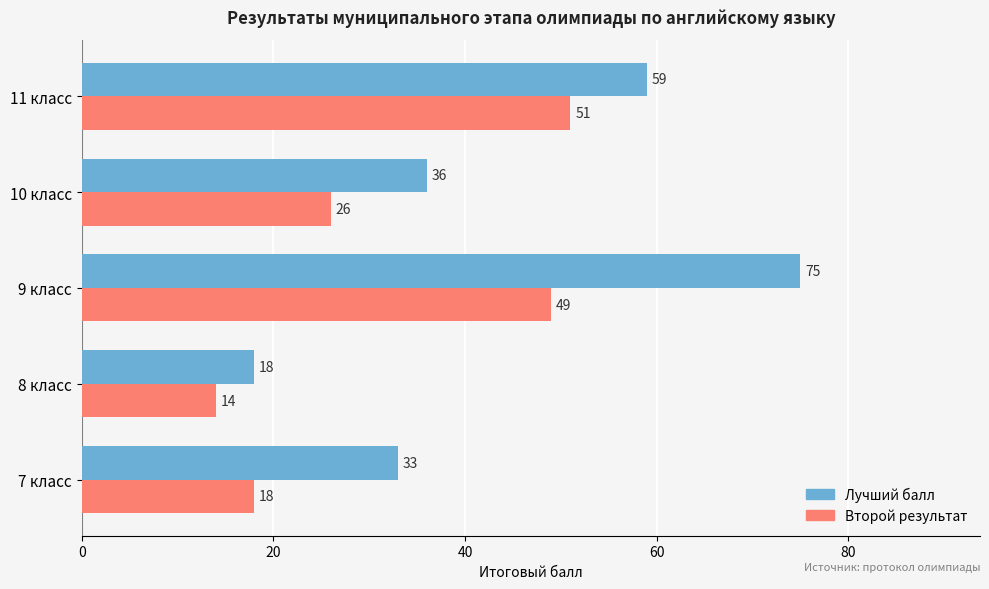

Is it true that Лучший балл equals 29 at 8 класс?

False